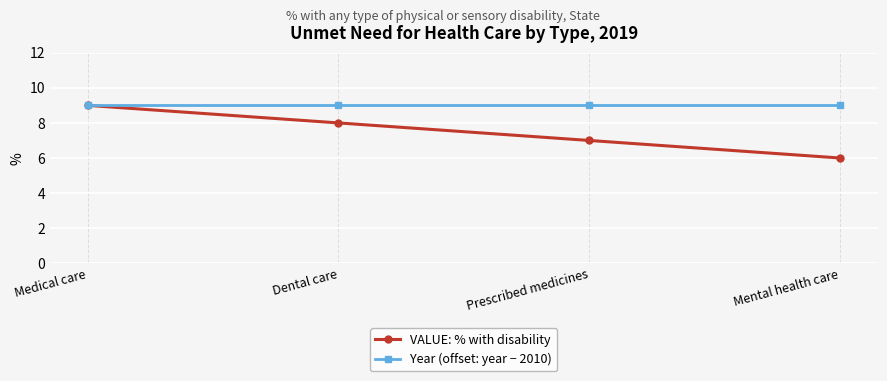

Is this an area chart (filled region under the line)?

No